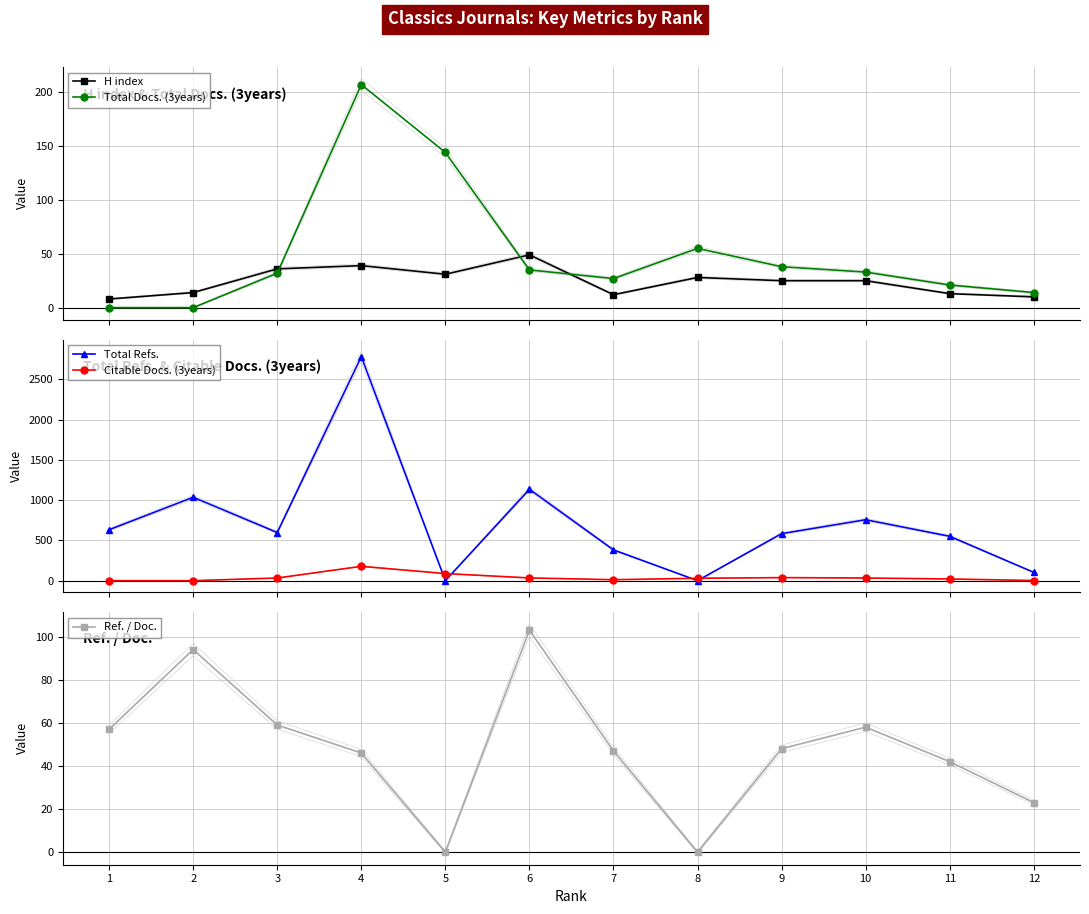

What is the sum of all H index values?

290